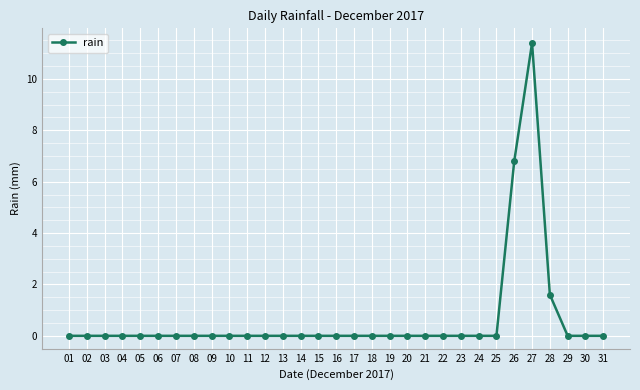

What is the greatest value displayed?

11.4